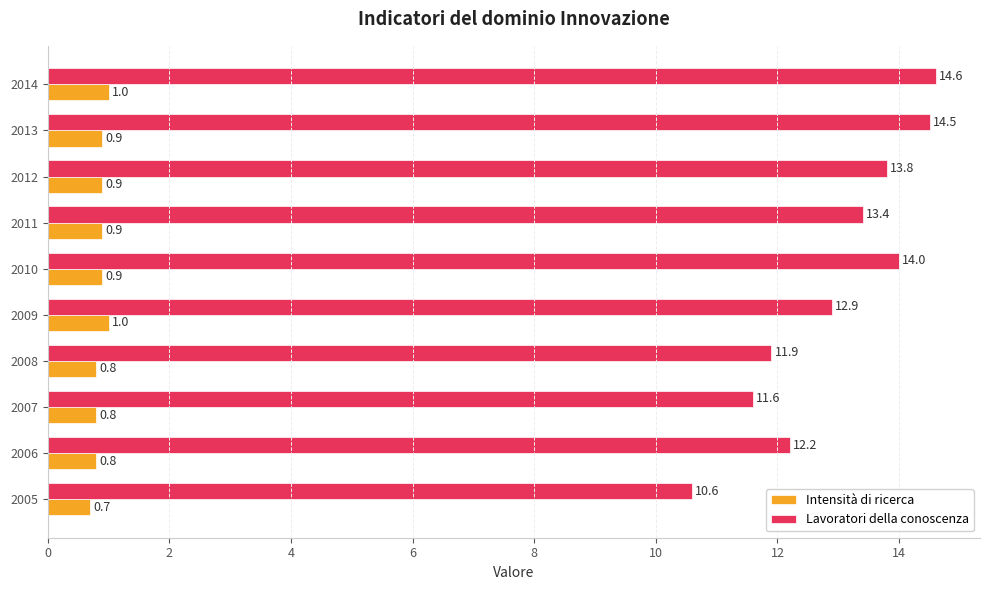

What is the difference between the second highest and minimum values in the Lavoratori della conoscenza series?

3.9